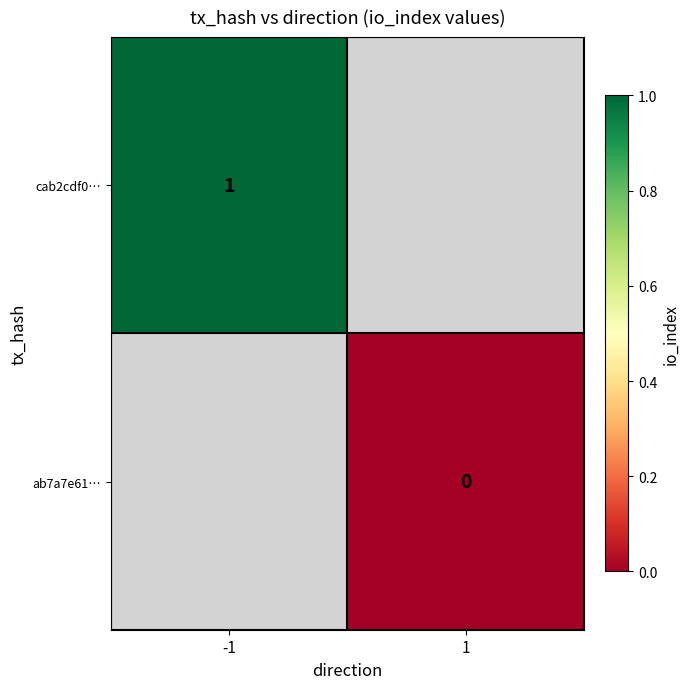

At how many categories does at least one series exceed 0?

1